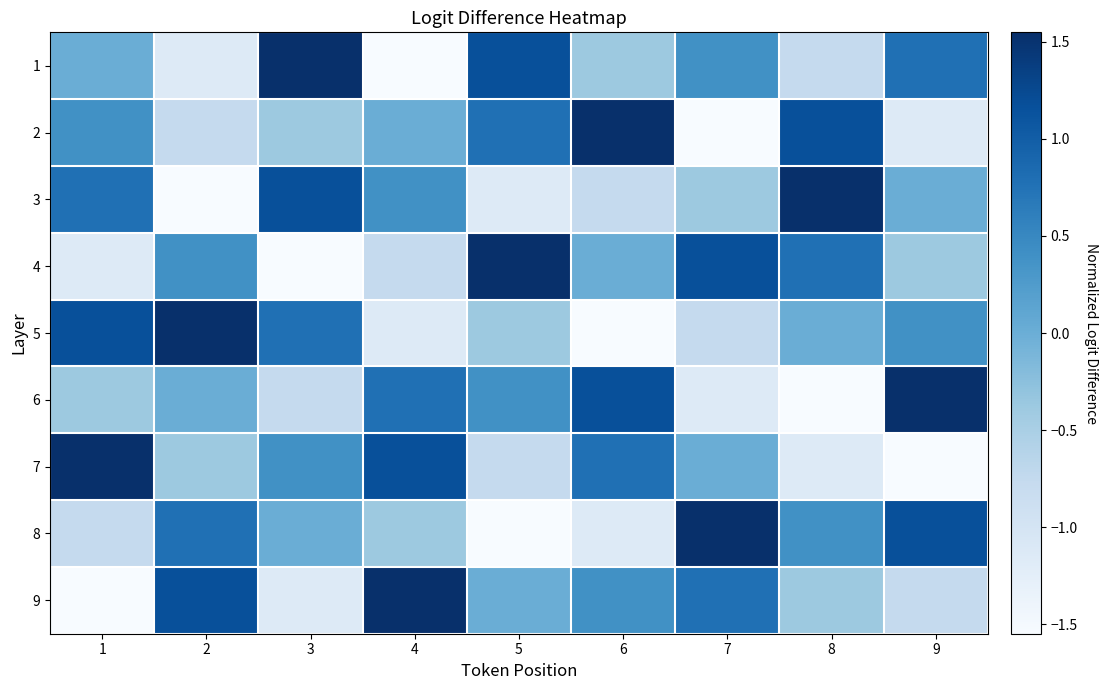

Which category has the lowest value across all series?

4